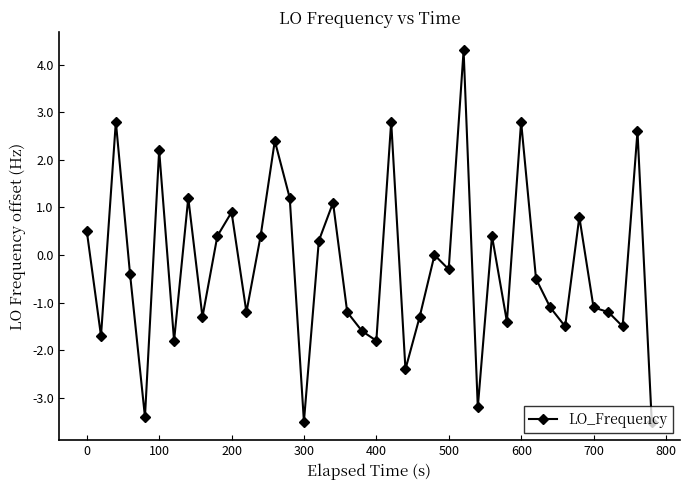

What is the difference between the second highest and second lowest values?

6.3